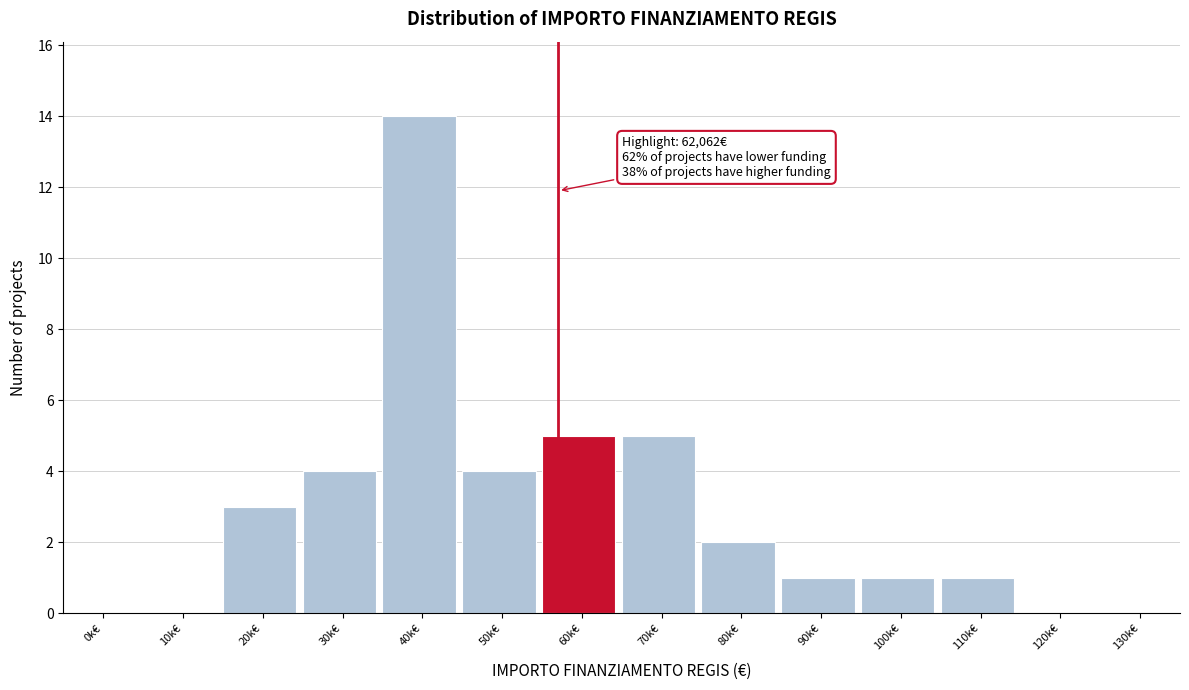

Reading left to right, what are all the values shown in this chart?

0k€=0	10k€=0	20k€=3	30k€=4	40k€=14	50k€=4	60k€=5	70k€=5	80k€=2	90k€=1	100k€=1	110k€=1	120k€=0	130k€=0